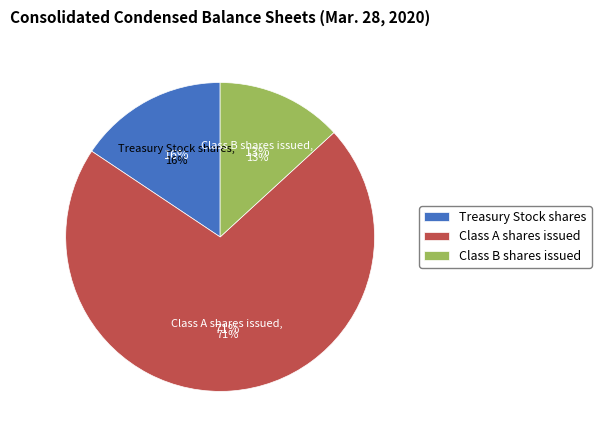

Is it true that Treasury Stock shares is 16% of the pie?

True